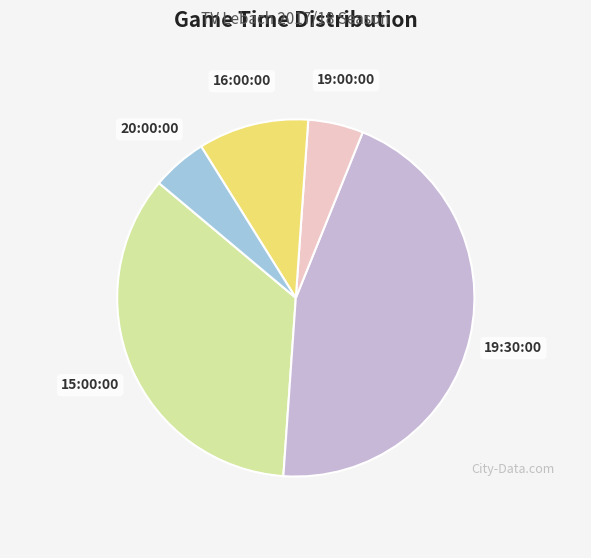

How many slices are in this pie chart?

5